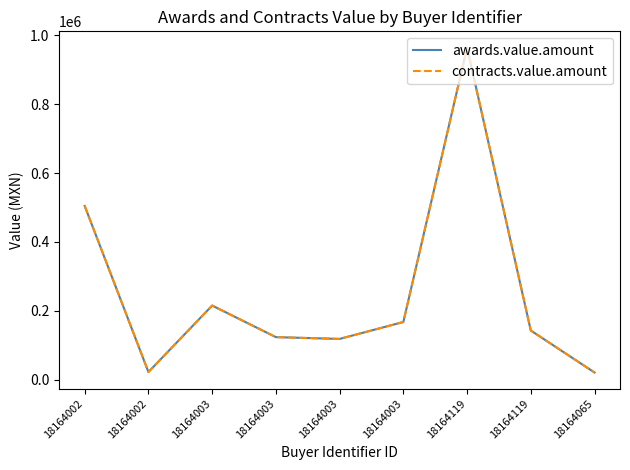

Is it true that contracts.value.amount equals 854998.6 at 18164002?

False